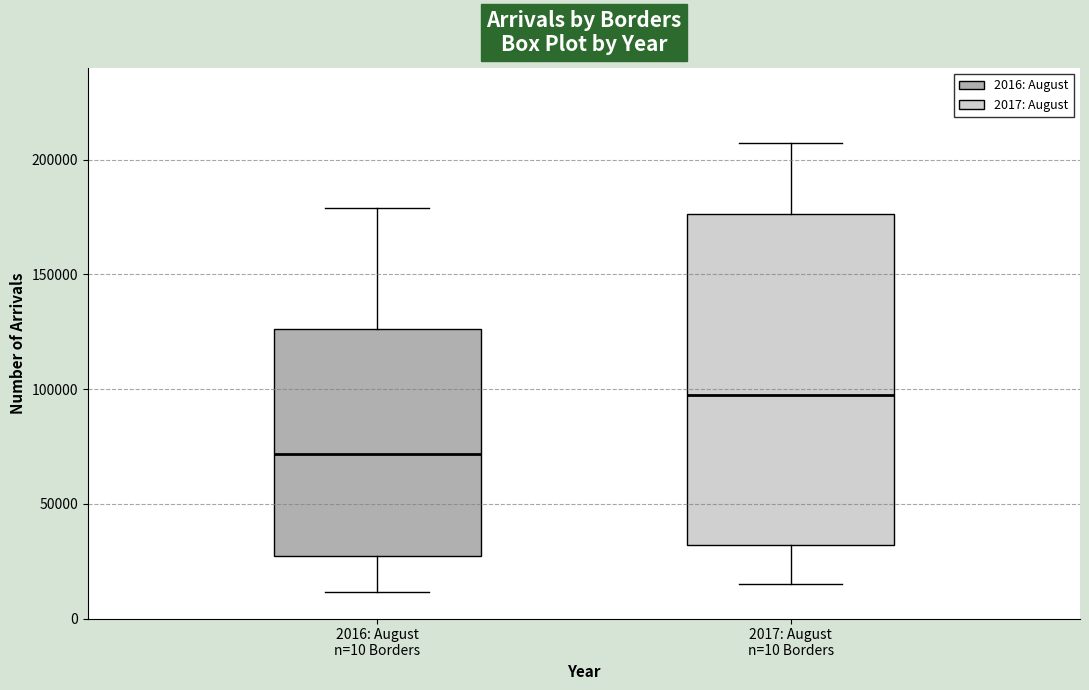

Where is the upper edge of the box for 2016: August n=10 Borders on the y-axis? The values are not printed on the chart, so give them approximately, as read against the axis.

125000